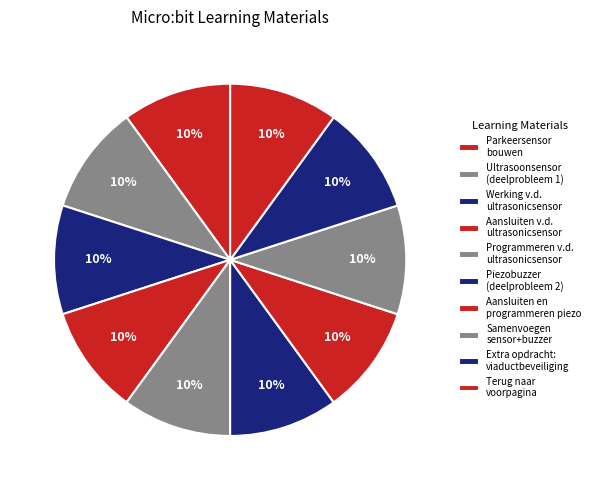

What percentage is the Piezobuzzer (deelprobleem 2) slice, to the nearest percent?

10%